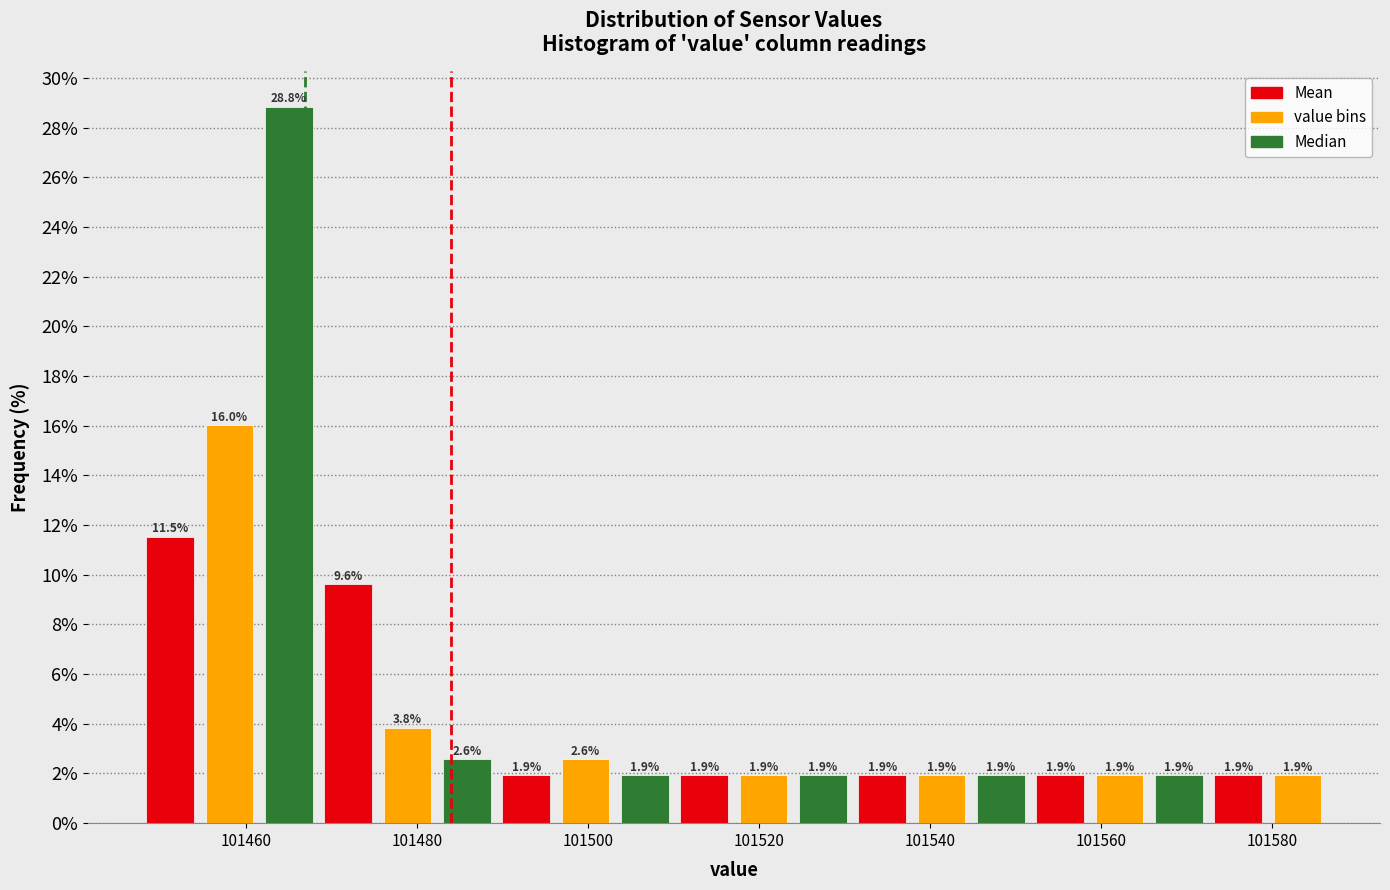

Read against the x-axis, roughly where is the centre of the tallest bar?

101466